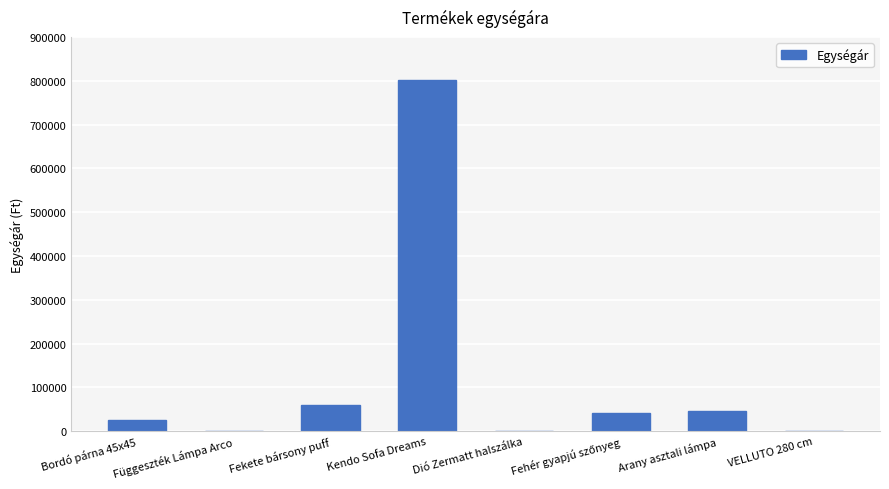

What is the change in value from Bordó párna 45x45 to Arany asztali lámpa?

+21500